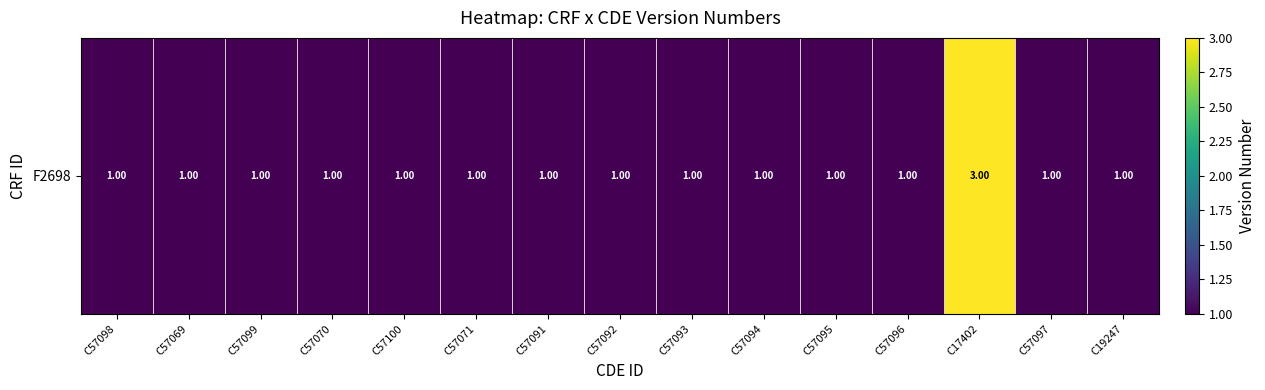

Reading left to right, extract all data points from this chart.

C57098=1	C57069=1	C57099=1	C57070=1	C57100=1	C57071=1	C57091=1	C57092=1	C57093=1	C57094=1	C57095=1	C57096=1	C17402=3	C57097=1	C19247=1